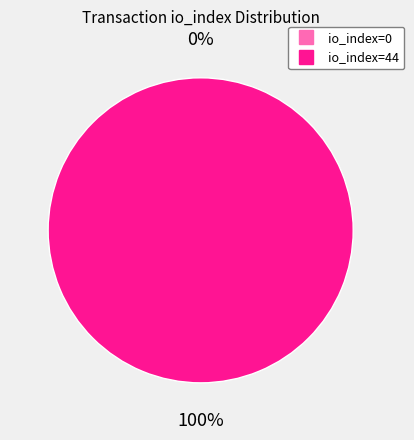

Is there a majority slice in this chart?

Yes